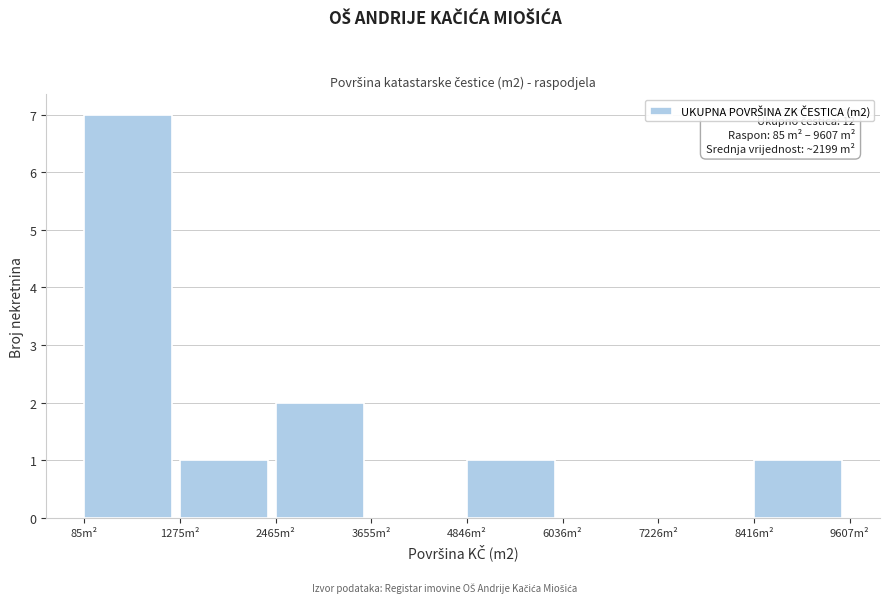

Over which range of the x-axis is the bar tallest?

0 to 1200